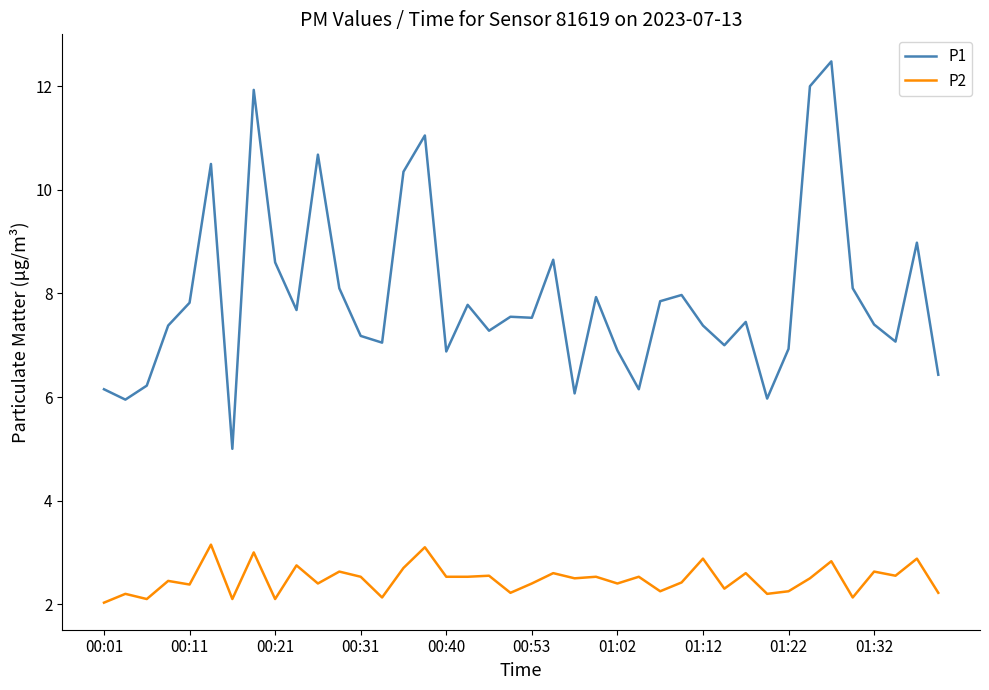

Which series has the largest total across all categories?

P1